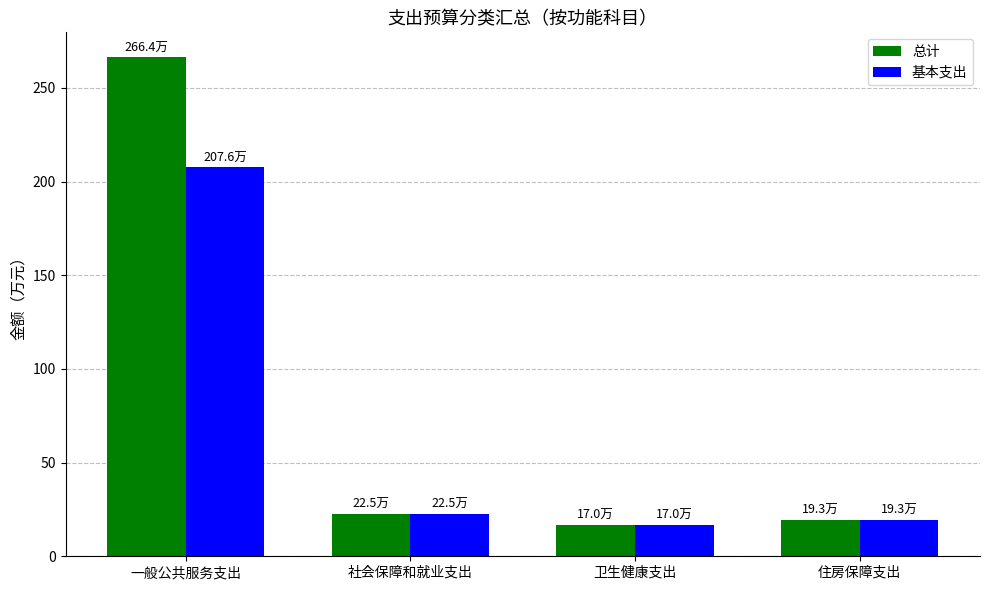

Does the chart contain stacked bars?

No